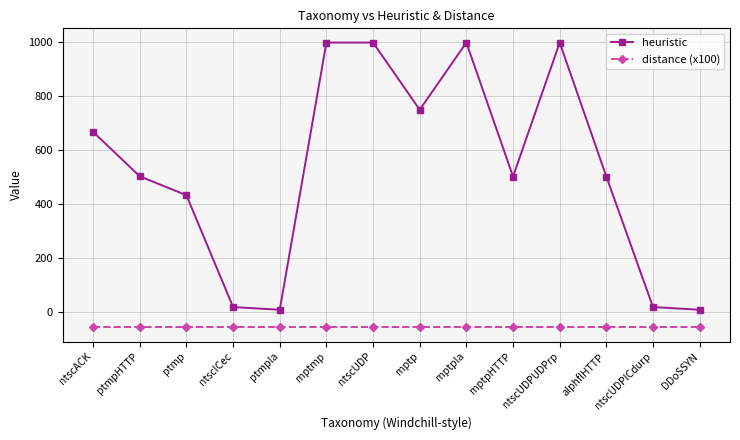

What is the sum of all heuristic values?

7418.7